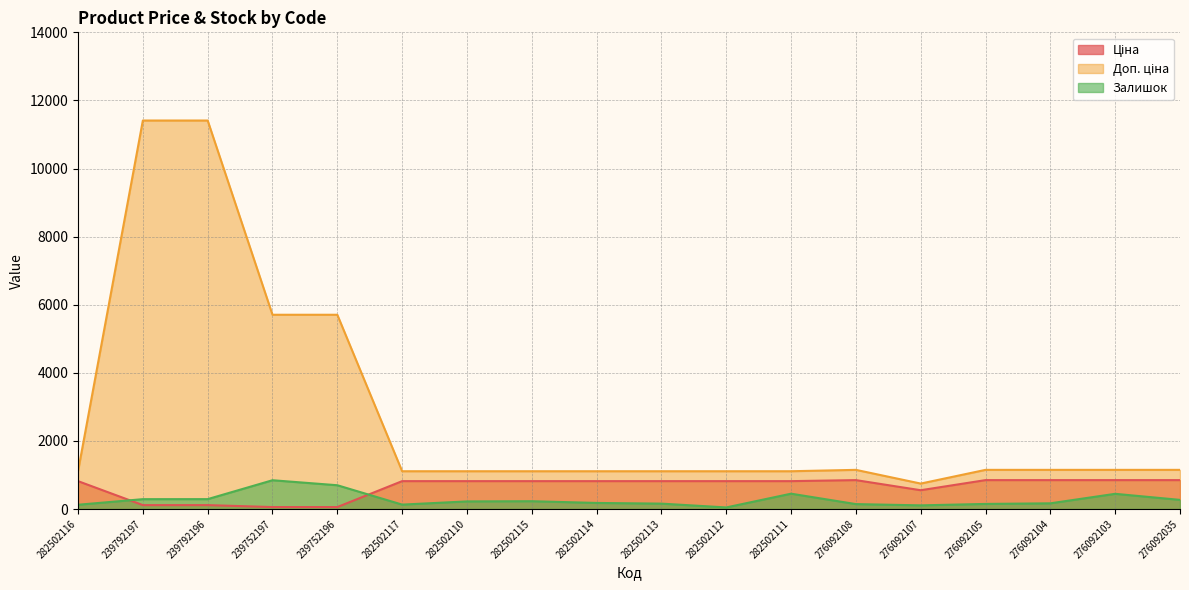

What position from the right is 239792196?

16